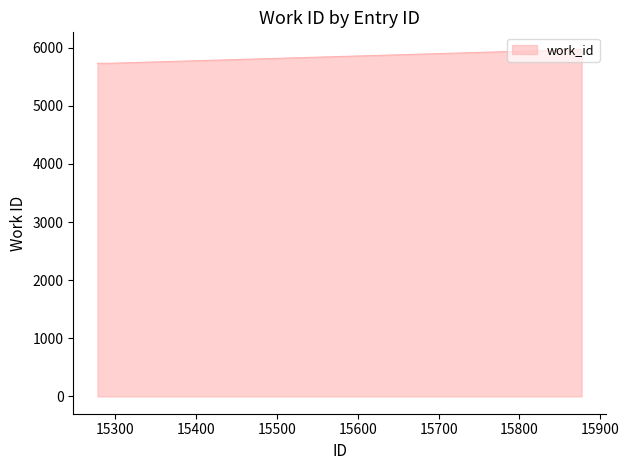

What is the greatest value displayed?

5965